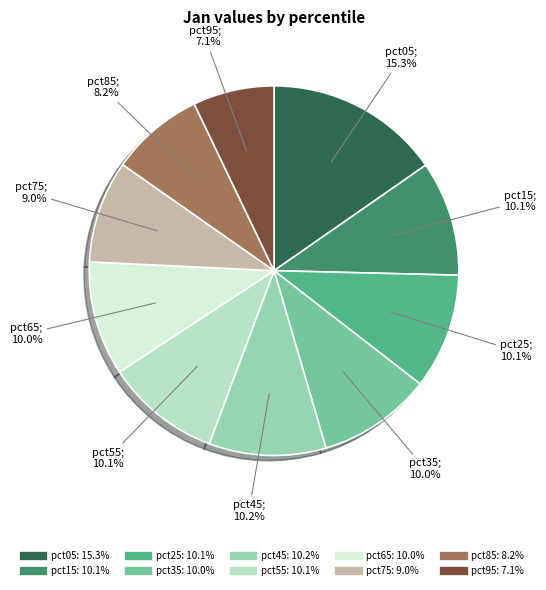

To the nearest percent, what is the combined percentage of pct45 and pct55?

20%